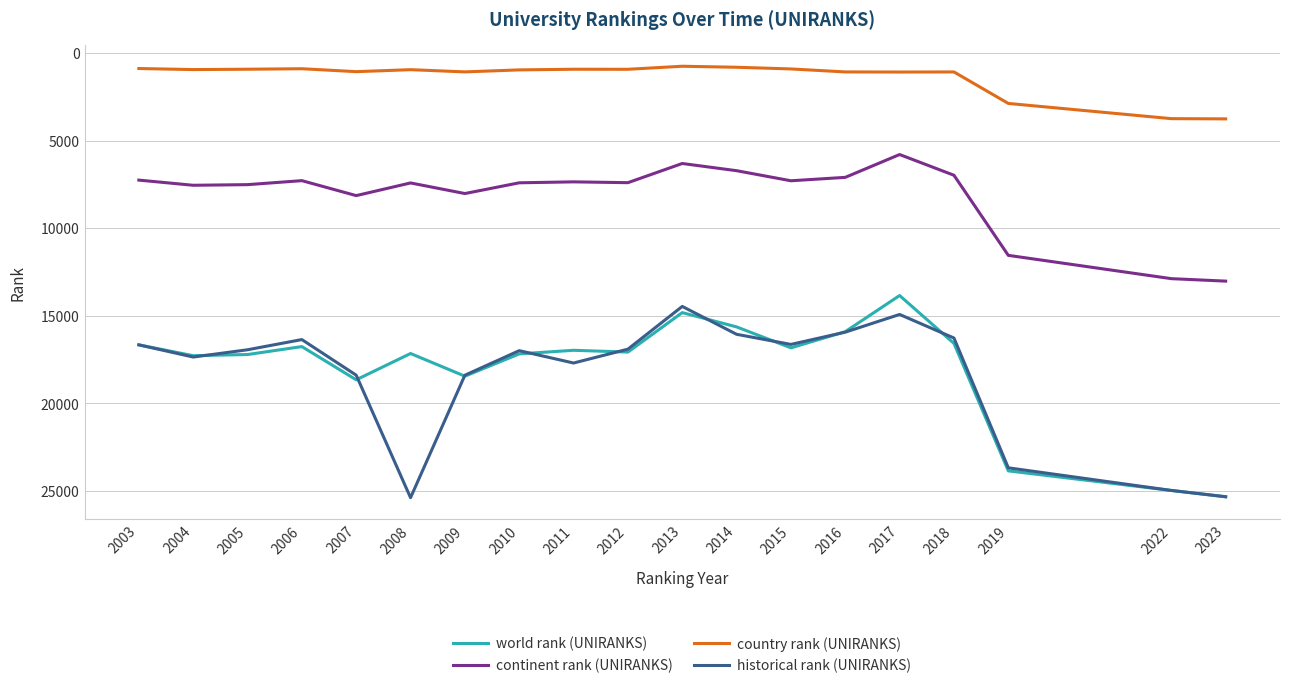

True or false: historical rank (UNIRANKS) has a value of 18391.0 at 2007.

True